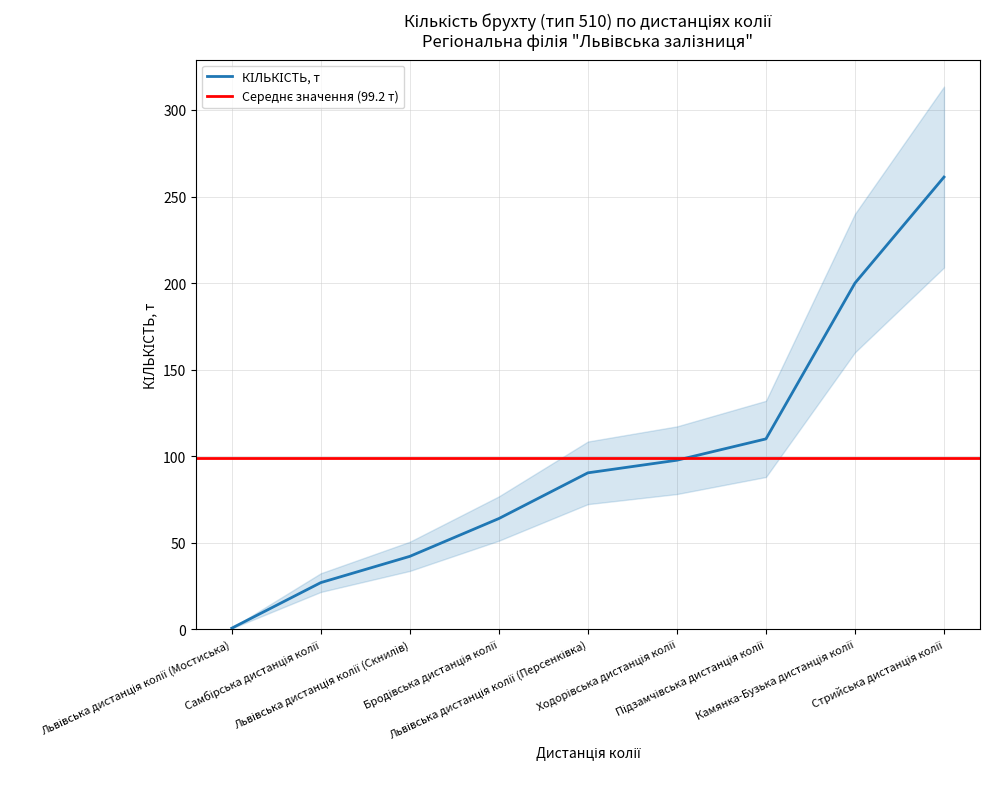

The chart shows a value of 97.7 at Ходорівська дистанція колії. True or false?

True